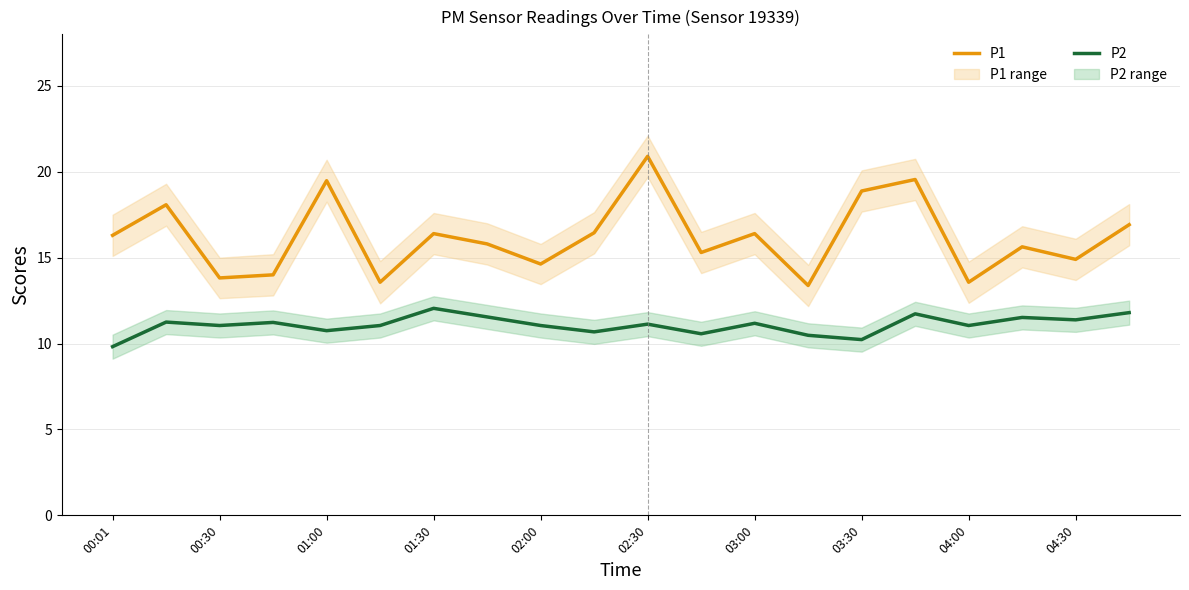

The value of P2 at 04:00 is 16.1. True or false?

False